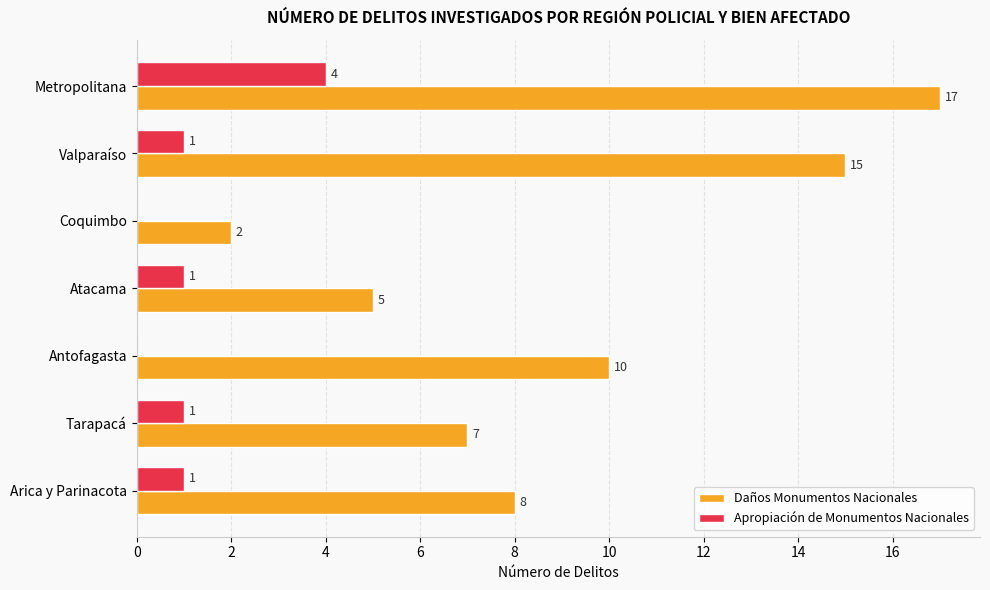

Where is Daños Monumentos Nacionales nearest to the value 9?

Arica y Parinacota